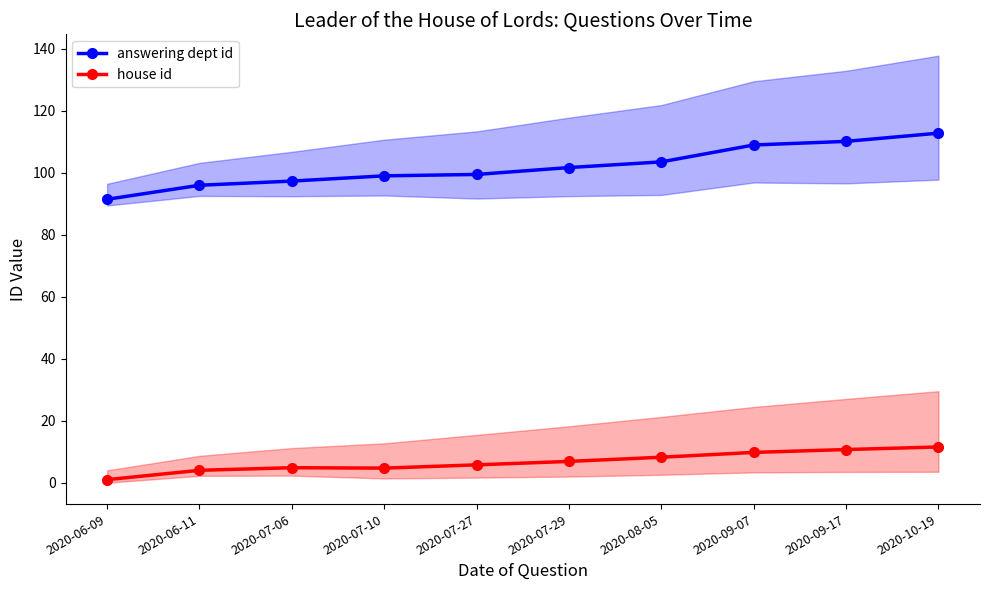

True or false: answering dept id has a value of 99.5 at 2020-07-27.

True